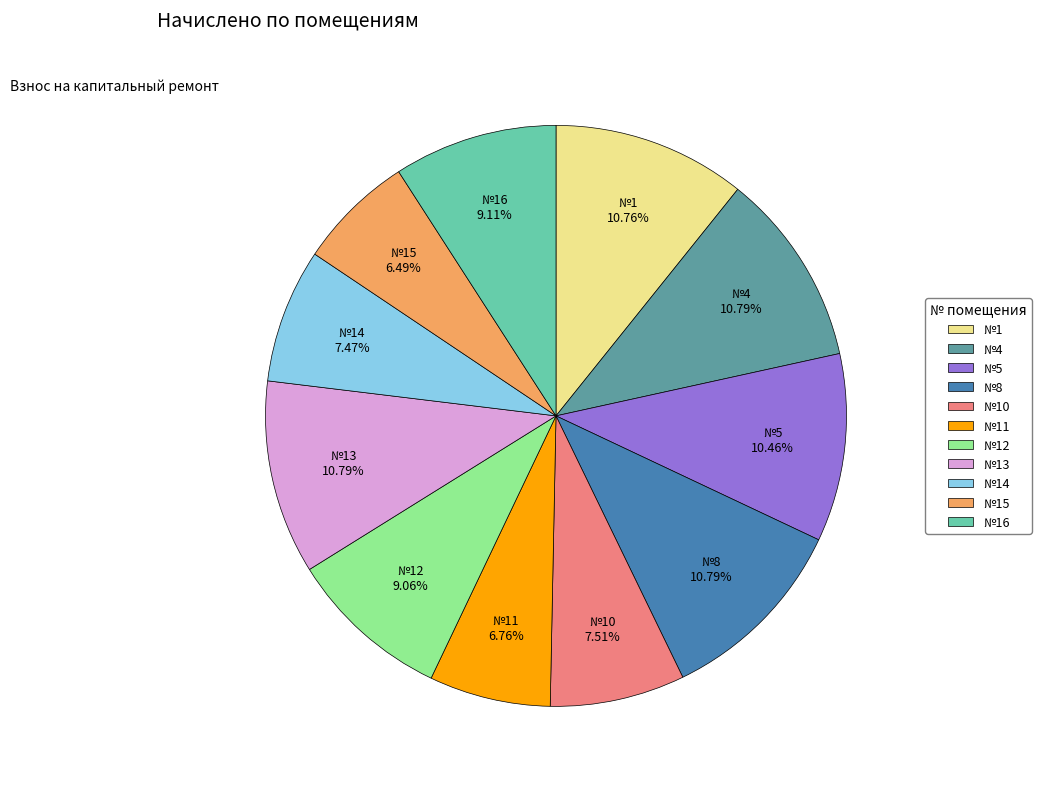

Does any single category account for the majority?

No